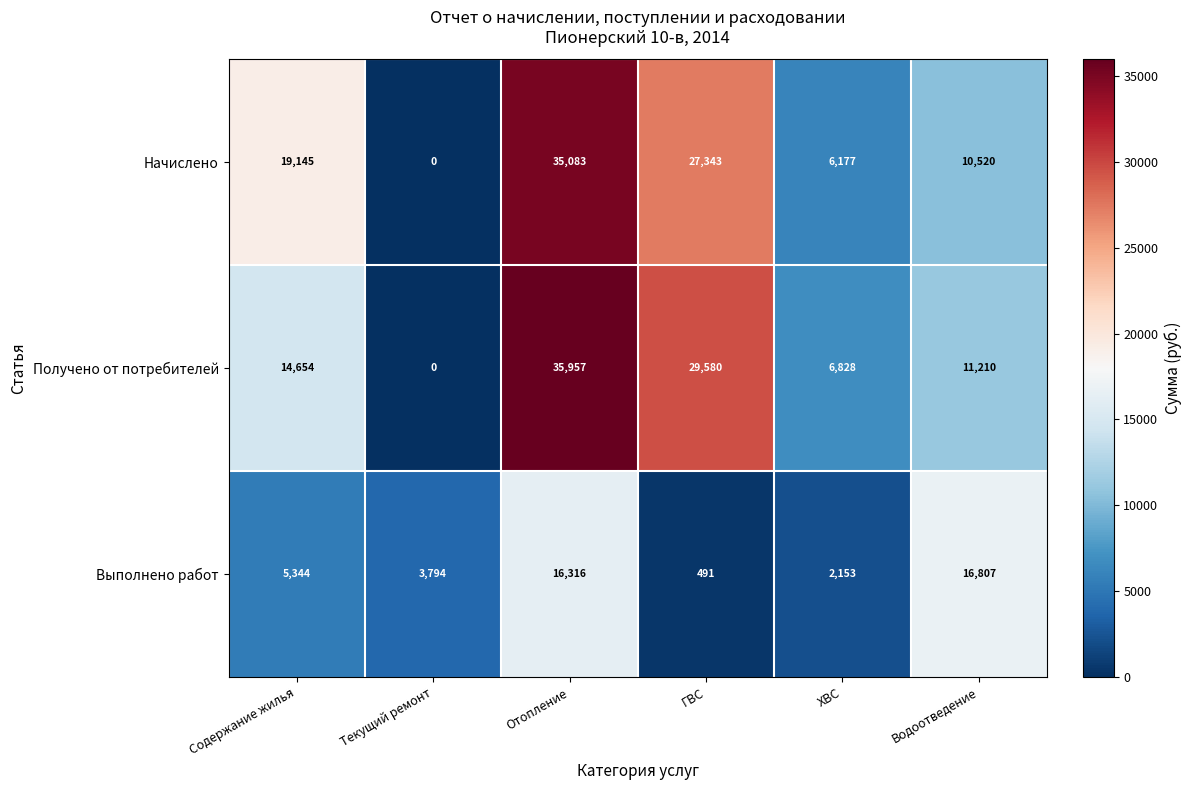

What is the average value of the Начислено series?

16378